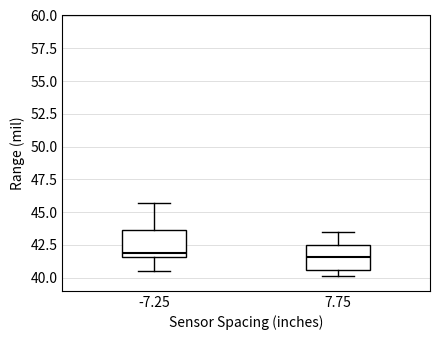

Where does the upper whisker of the box at x = 7.75 end on the y-axis? The values are not printed on the chart, so give them approximately, as read against the axis.

43.5